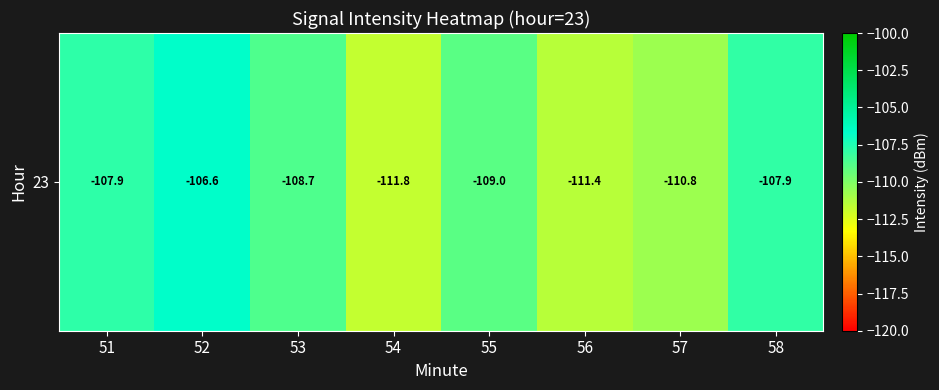

What is the sum of all values?

-874.2